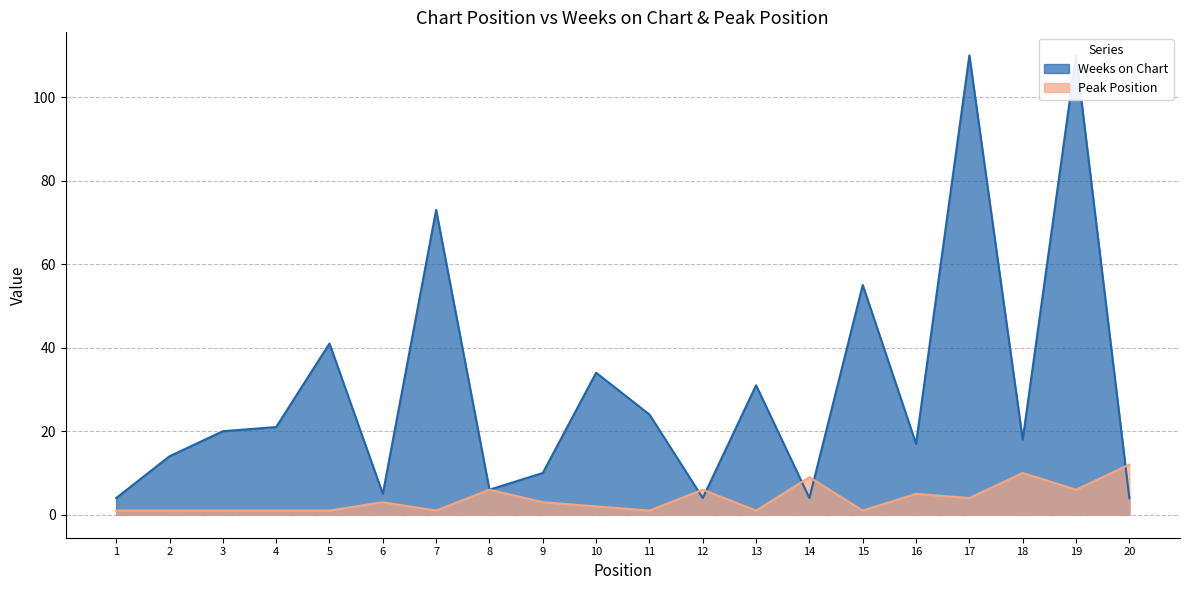

Between 15 and 13, which is larger?

15